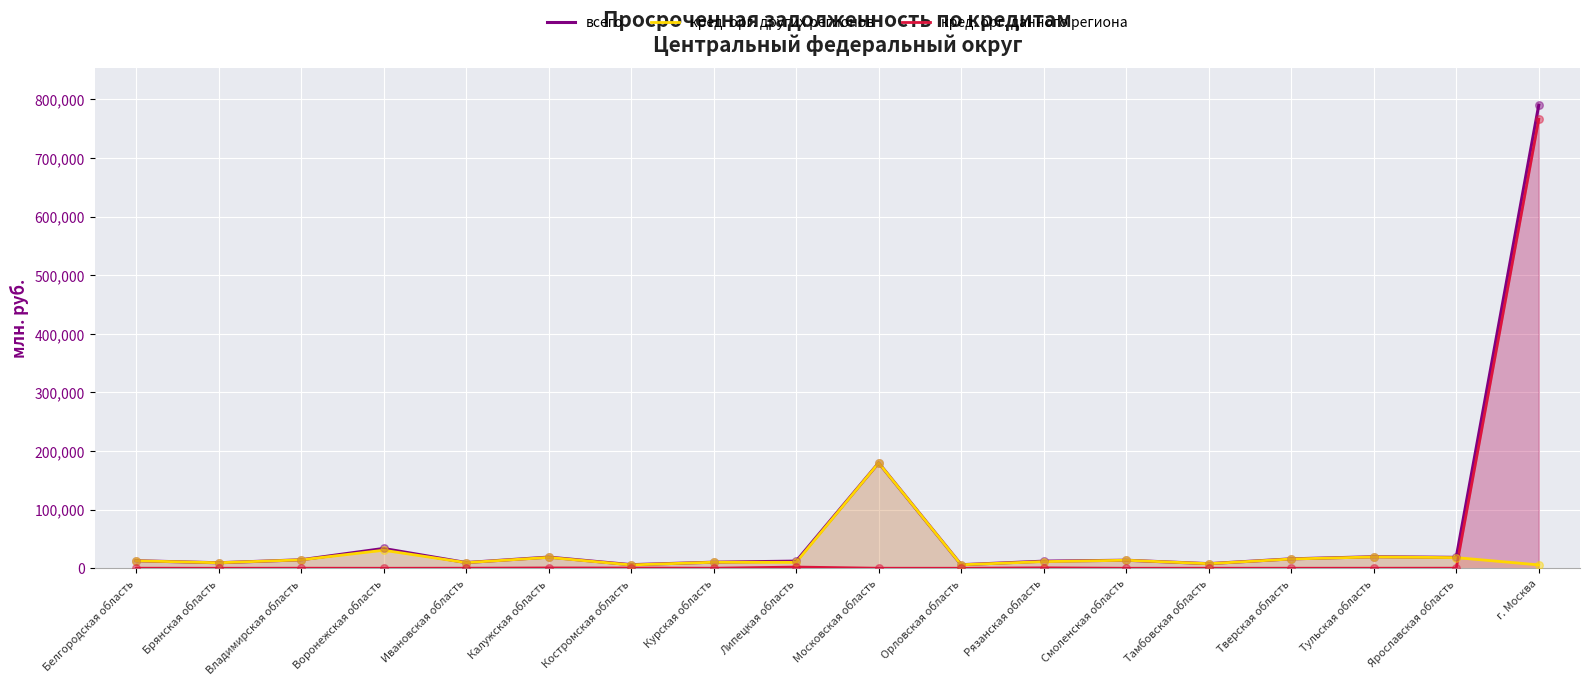

What is the total value across all series at Брянская область?

18760